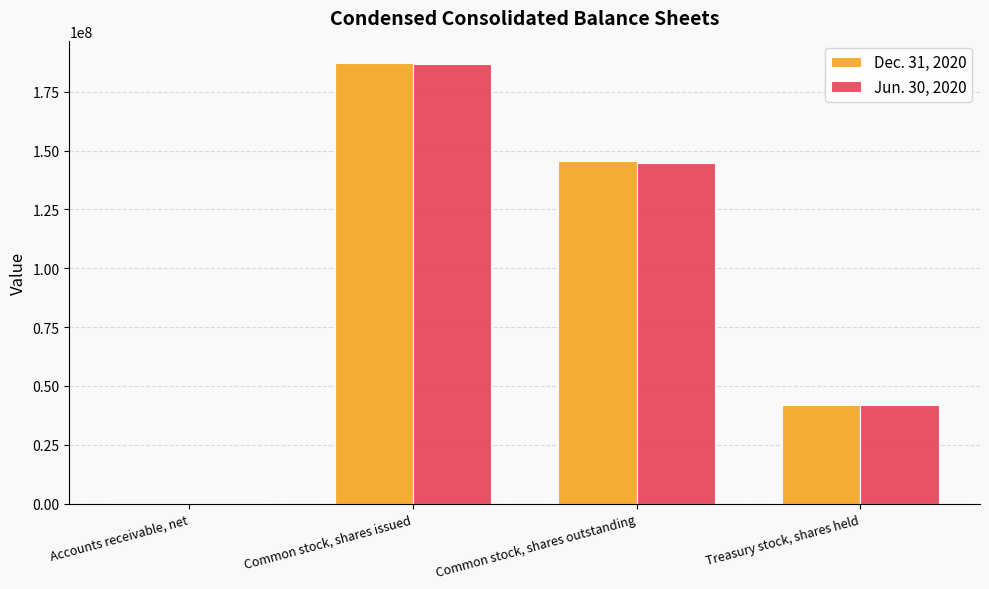

At which category is the sum across all series the highest?

Common stock, shares issued